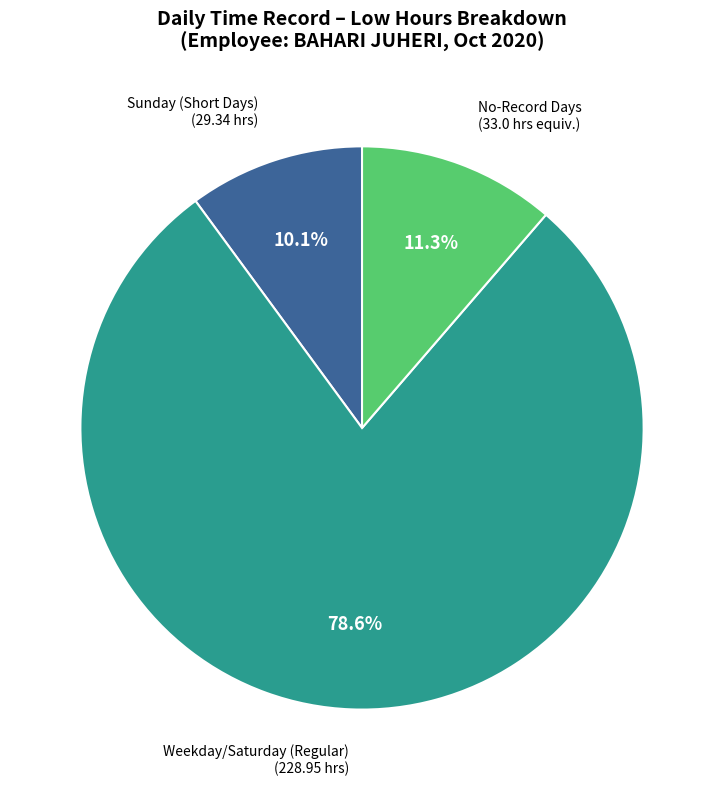

Does any single category account for the majority?

Yes